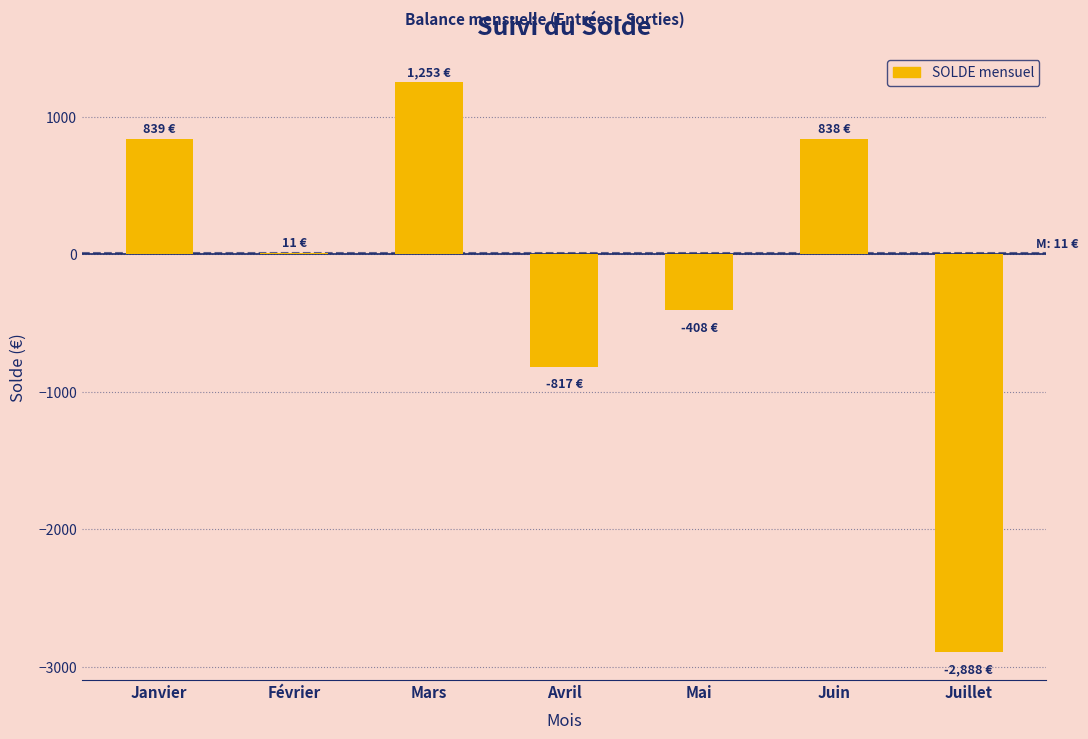

What is the sum of the values at Janvier and Mars?

2092.3